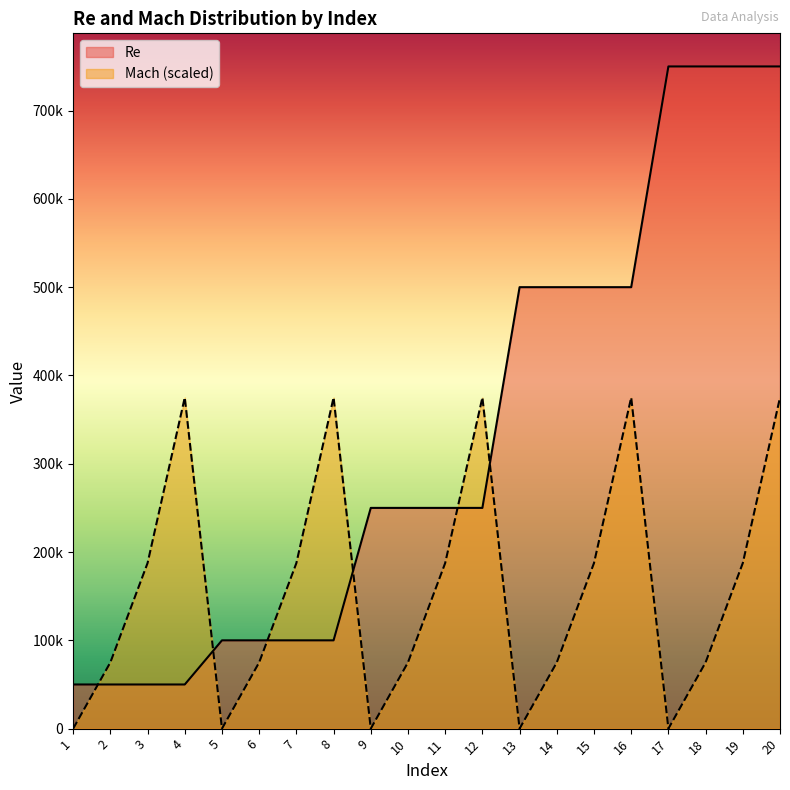

Does the chart have visible grid lines?

No